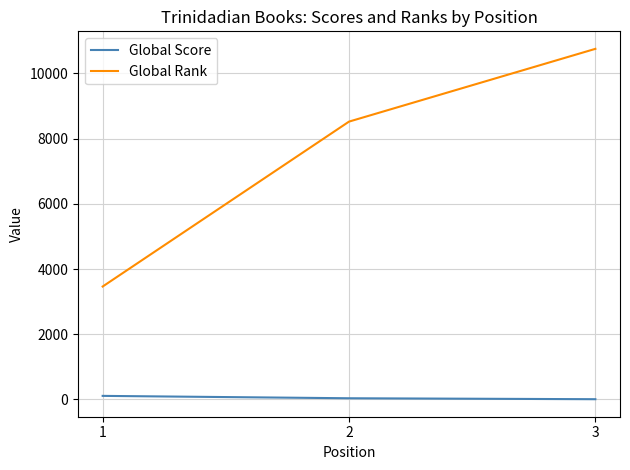

At which label does Global Rank reach its peak?

3